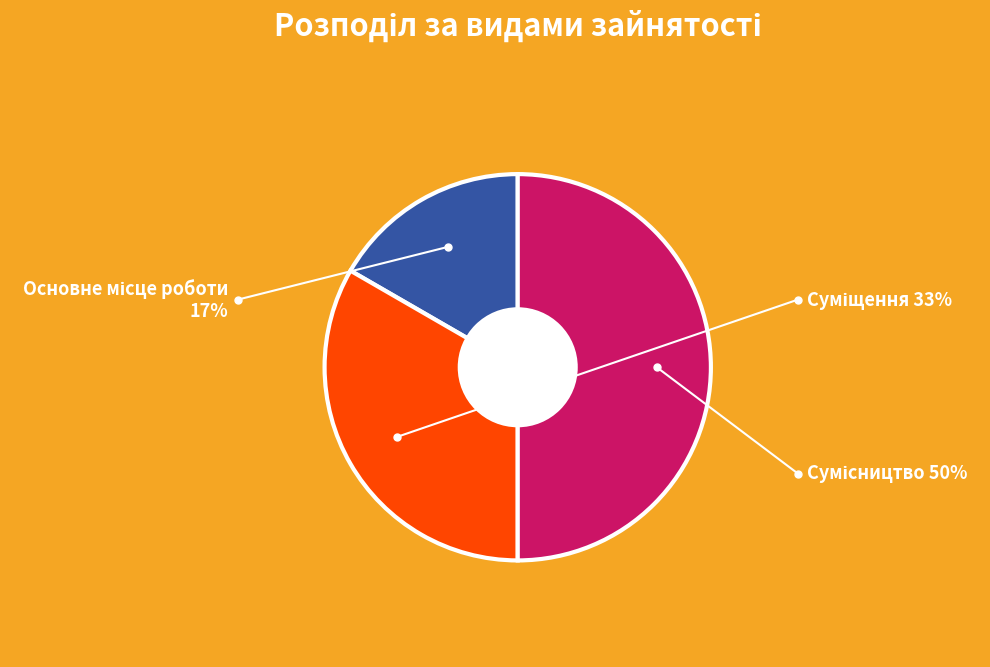

The Суміщення slice represents 43% of the pie. True or false?

False